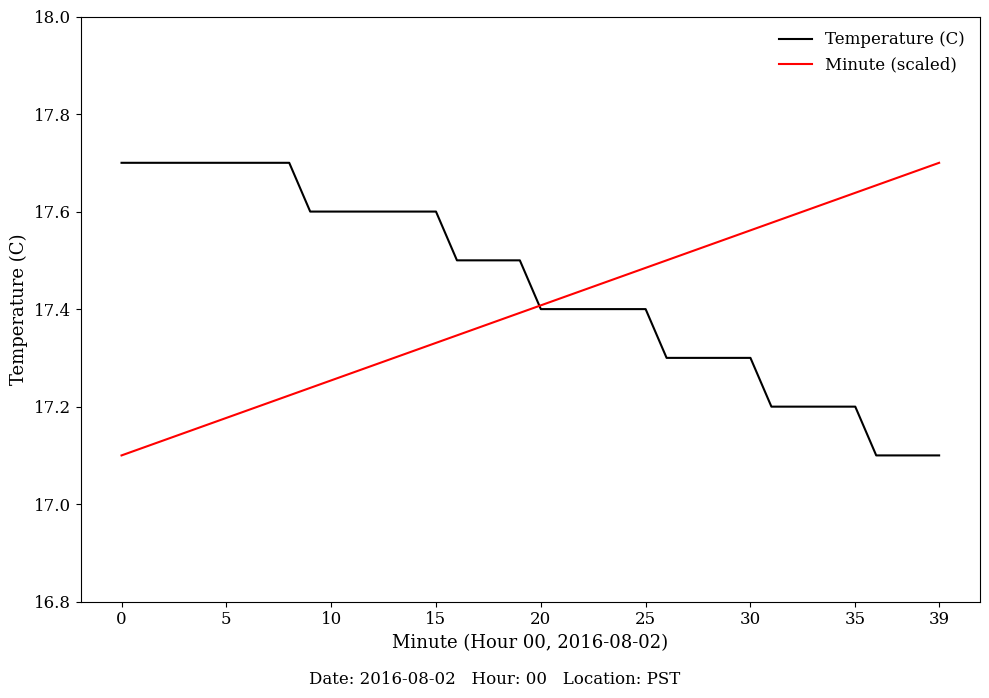

Which series ends up on top after the final intersection of Minute (scaled) and Temperature (C)?

Minute (scaled)